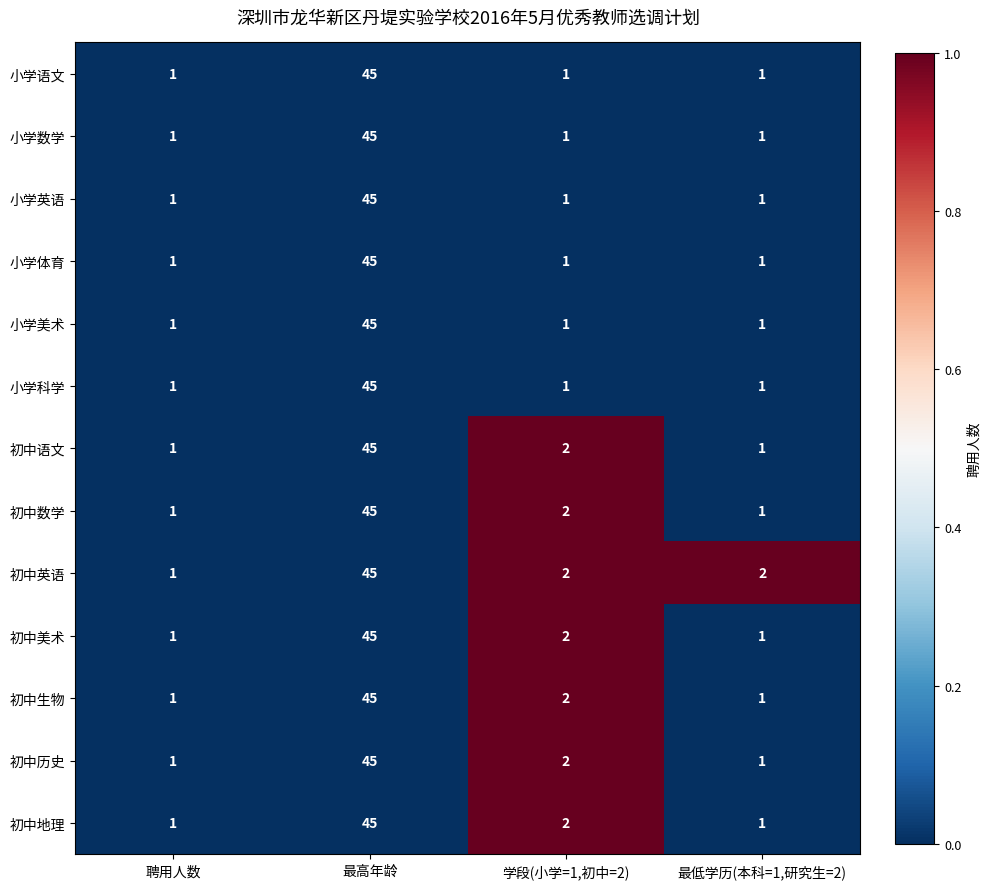

At which label is 初中历史 closest to 23?

学段(小学=1,初中=2)